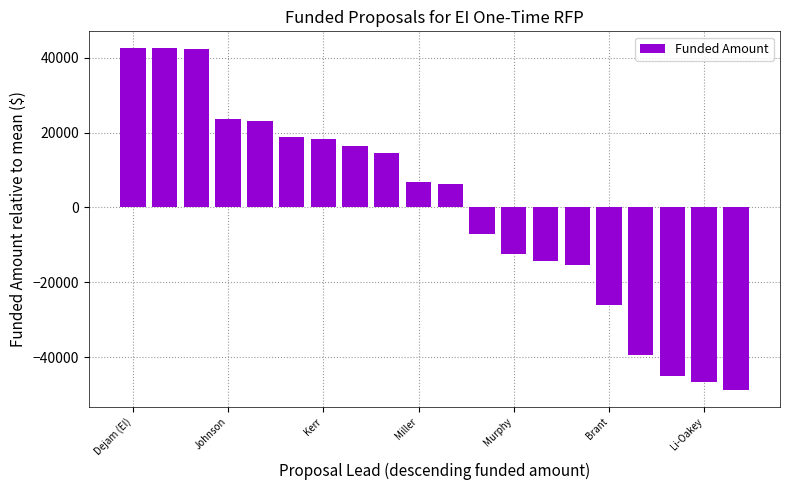

What is the minimum value shown in the chart?

-48703.8